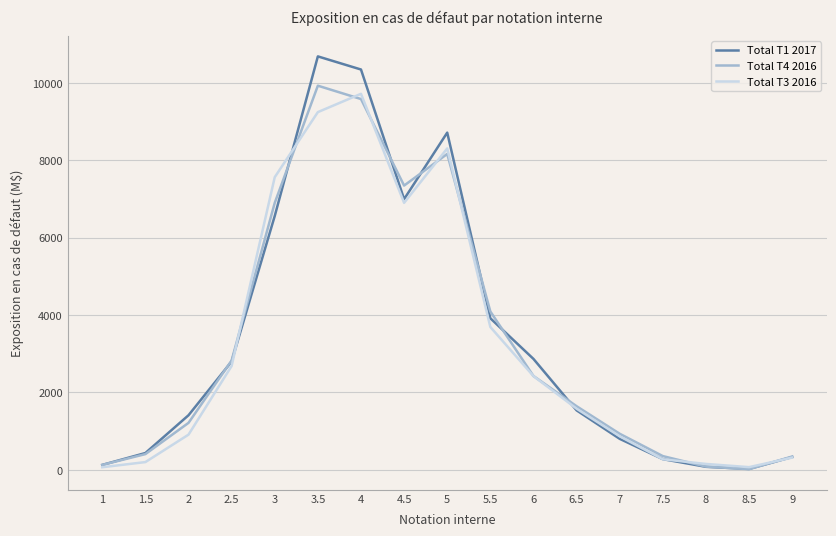

What is the difference between the Total T4 2016 values at 4 and 8?

9498